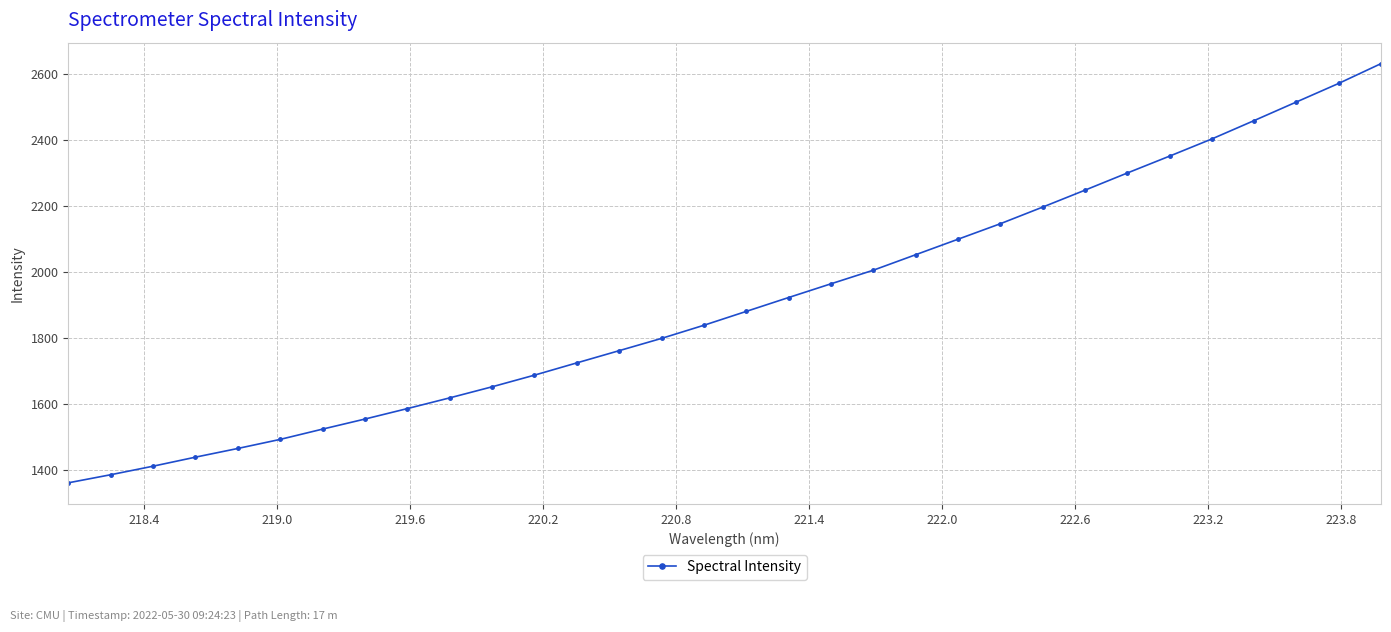

What is the sum of all values?

61024.4